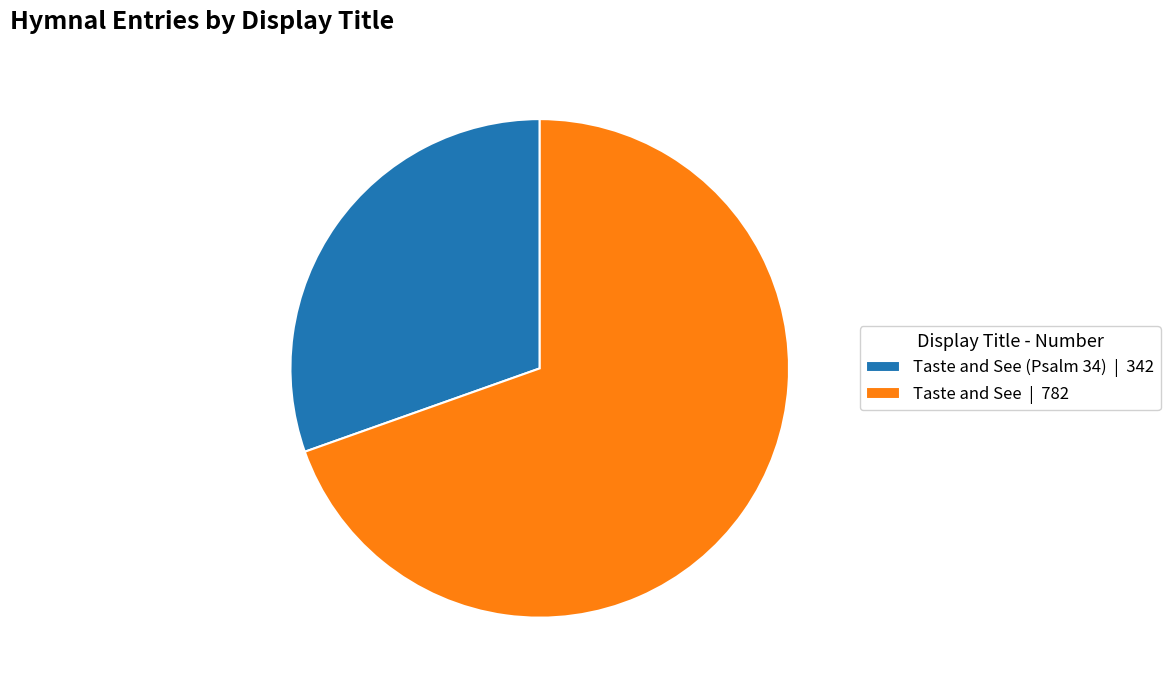

How many slices are in this pie chart?

2